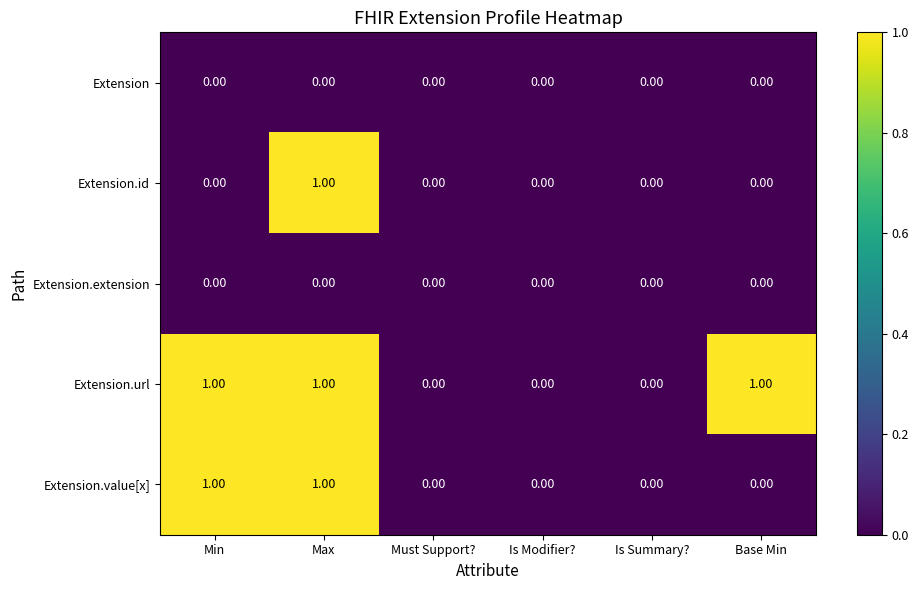

What is the difference between the highest and lowest values at Base Min?

1